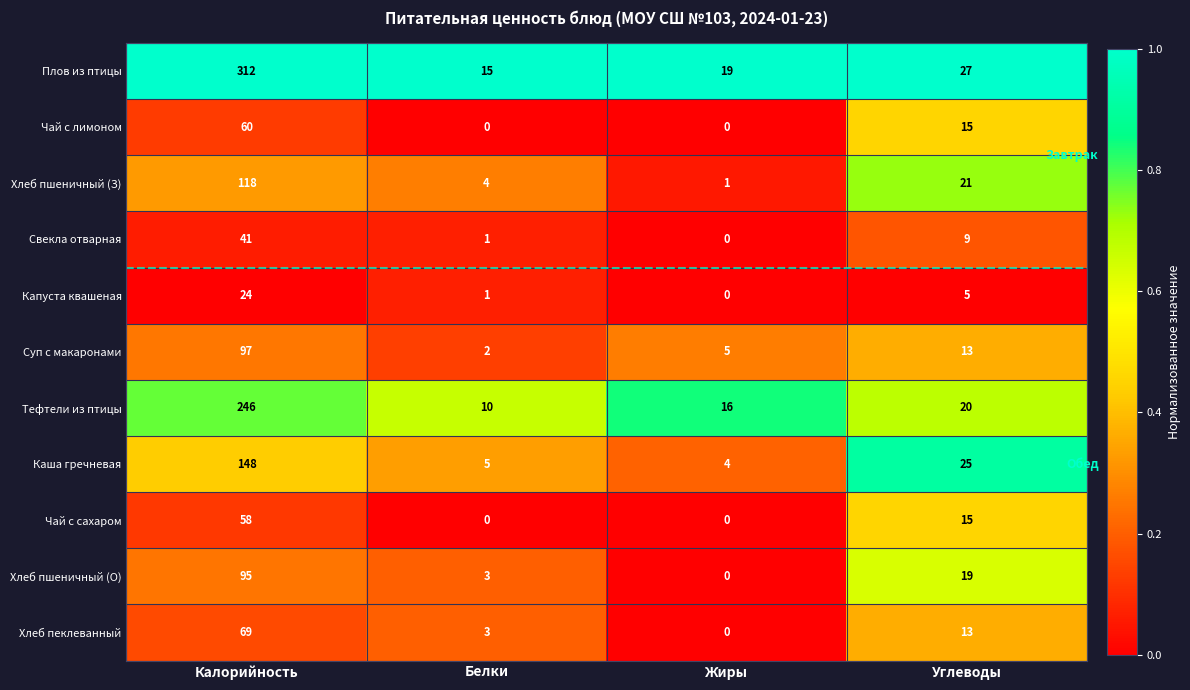

List the labels in order of Каша гречневая value, largest first.

Калорийность, Углеводы, Белки, Жиры